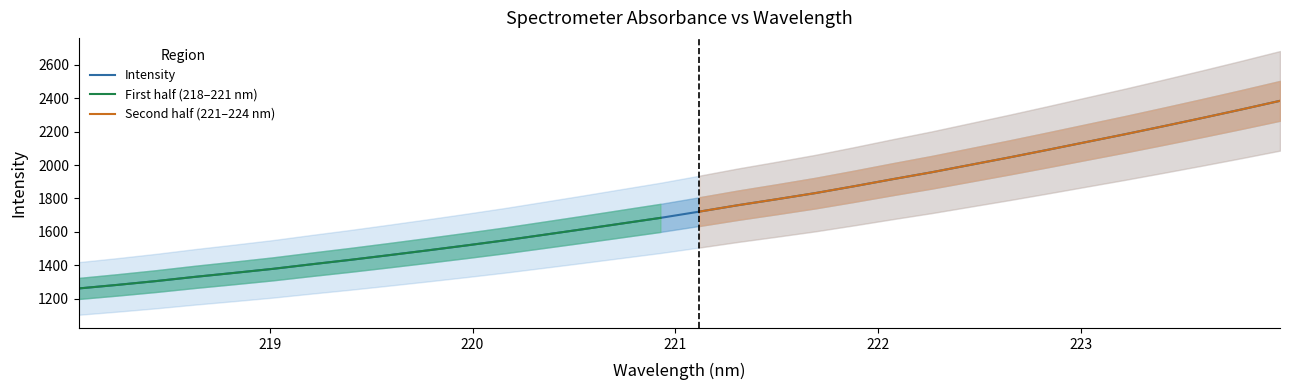

How many lines are shown in the chart?

1